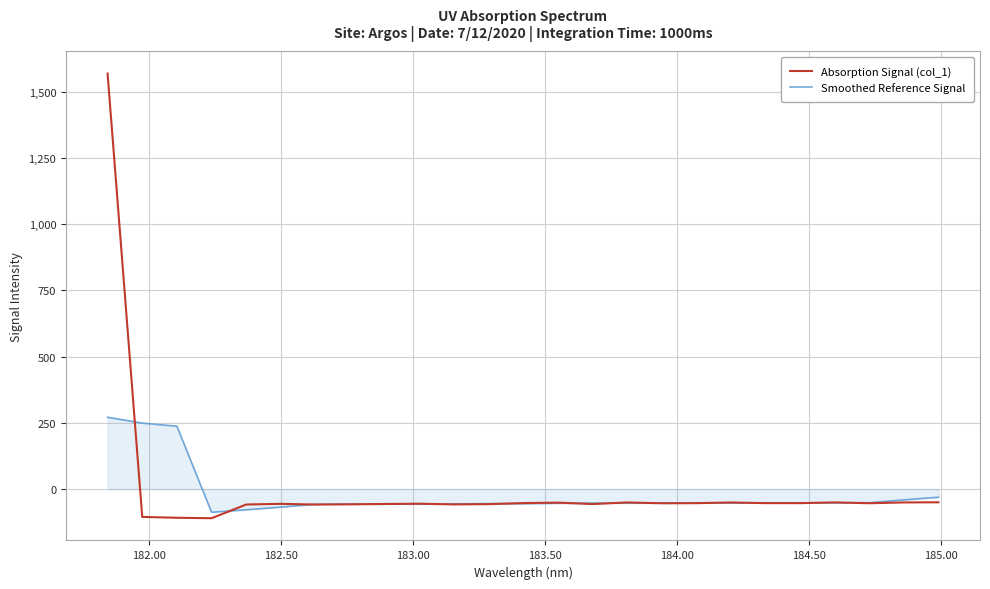

Does the chart display data point markers on the line(s)?

No